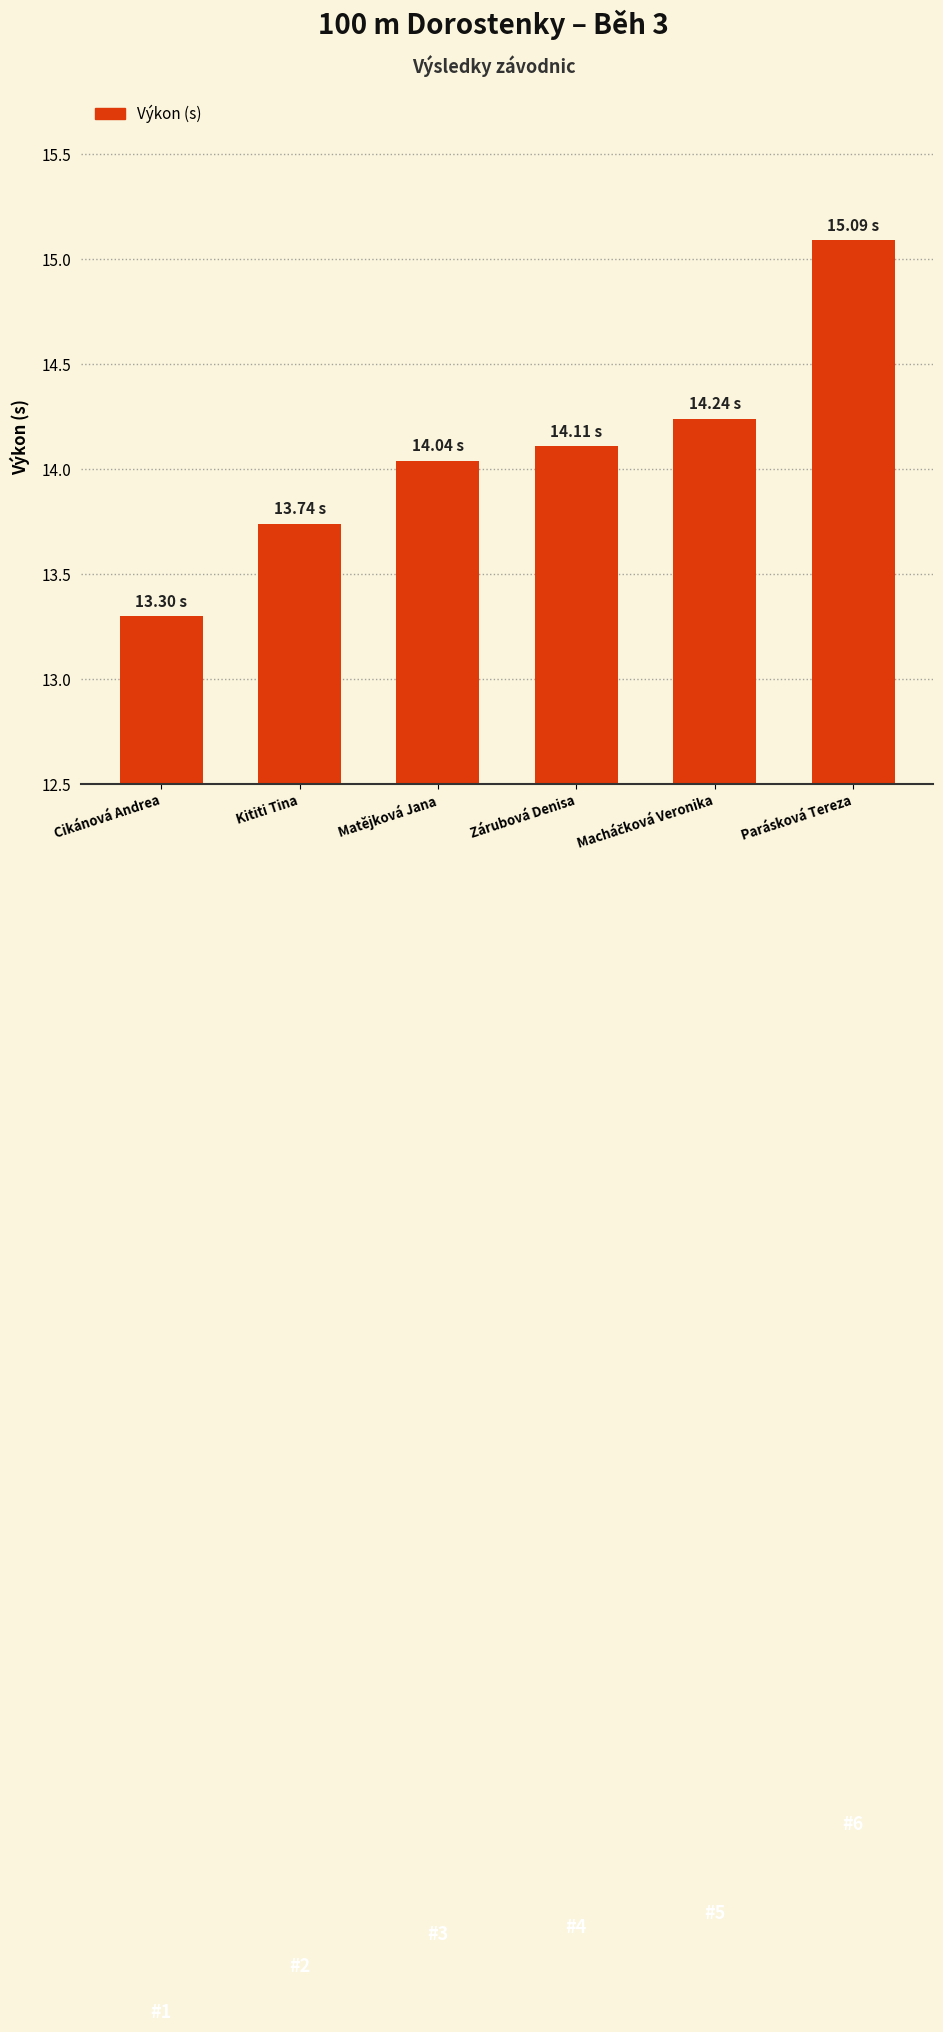

True or false: the data shows 13.3 at Cikánová Andrea.

True